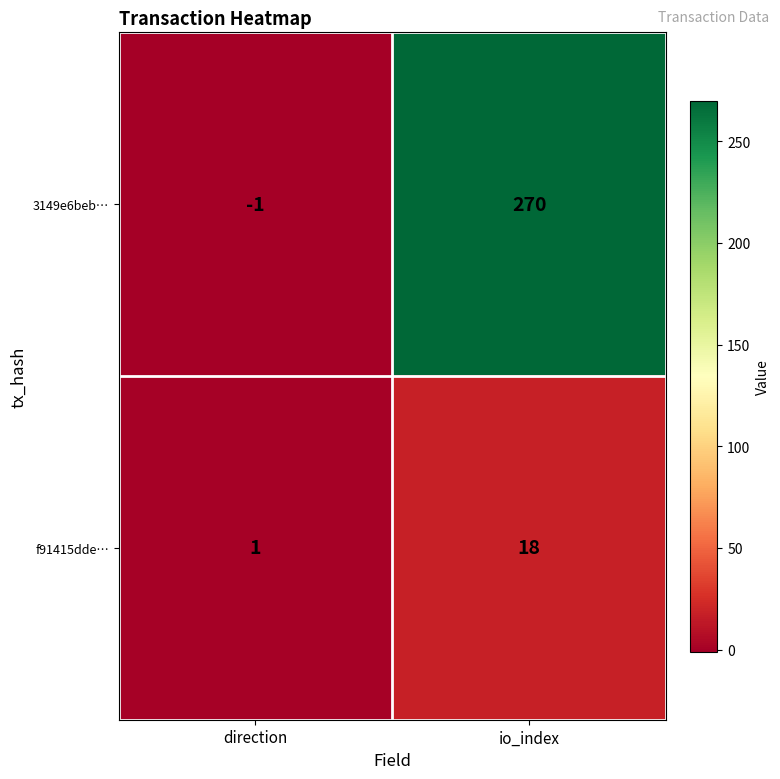

Is it true that 3149e6beb… equals 466 at io_index?

False